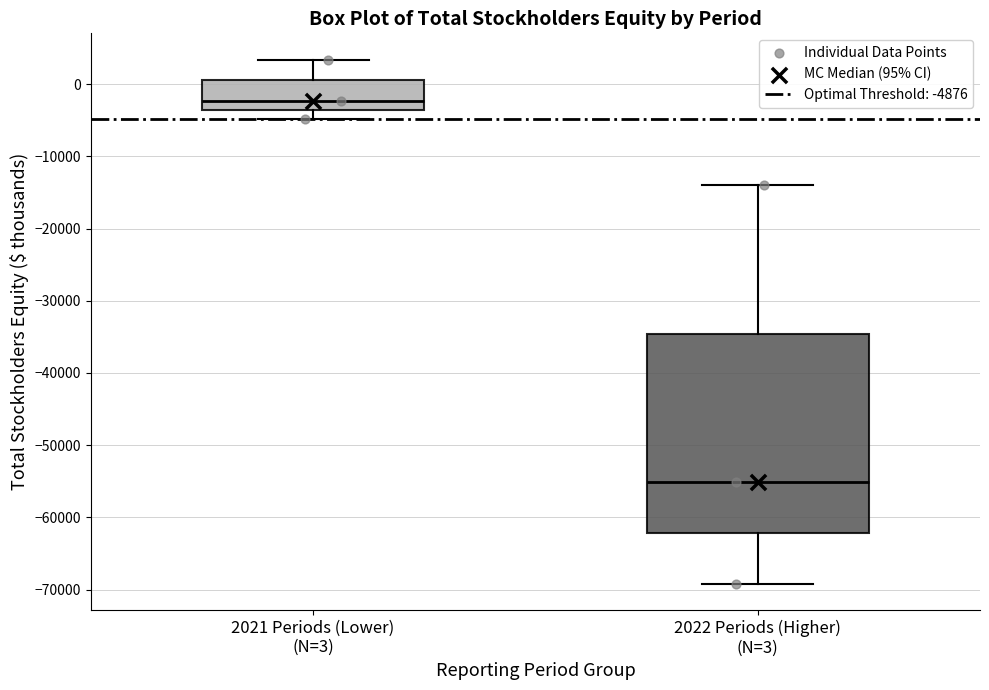

Where is the upper edge of the box for 2022 Periods (Higher) (N=3) on the y-axis? The values are not printed on the chart, so give them approximately, as read against the axis.

-35000